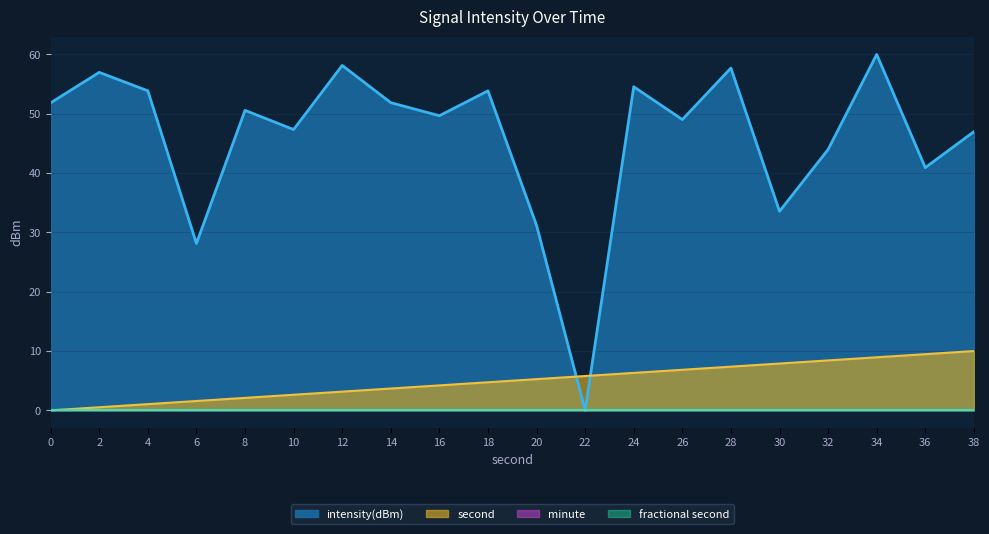

At which category is the sum across all series the highest?

34